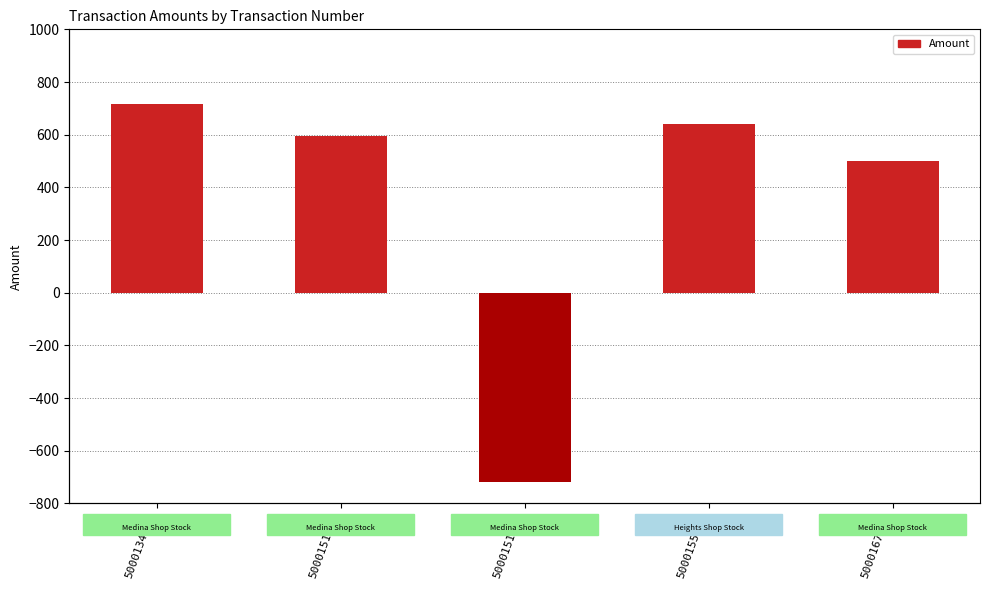

Rank the categories by value from highest to lowest.

5000134437, 5000155678, 5000151404, 5000167715, 5000151402